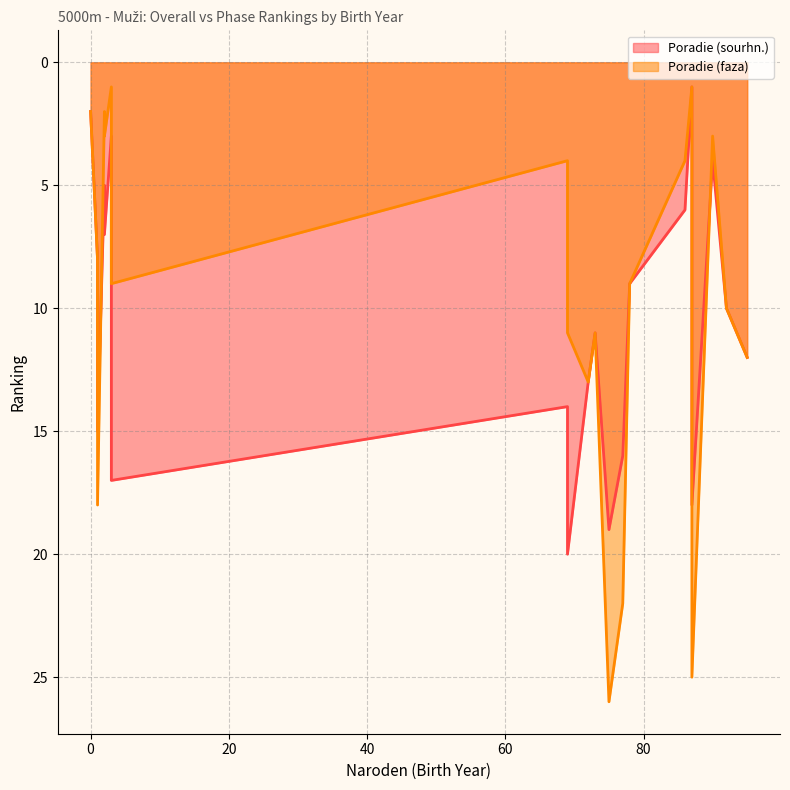

How many data points does each series have?

20